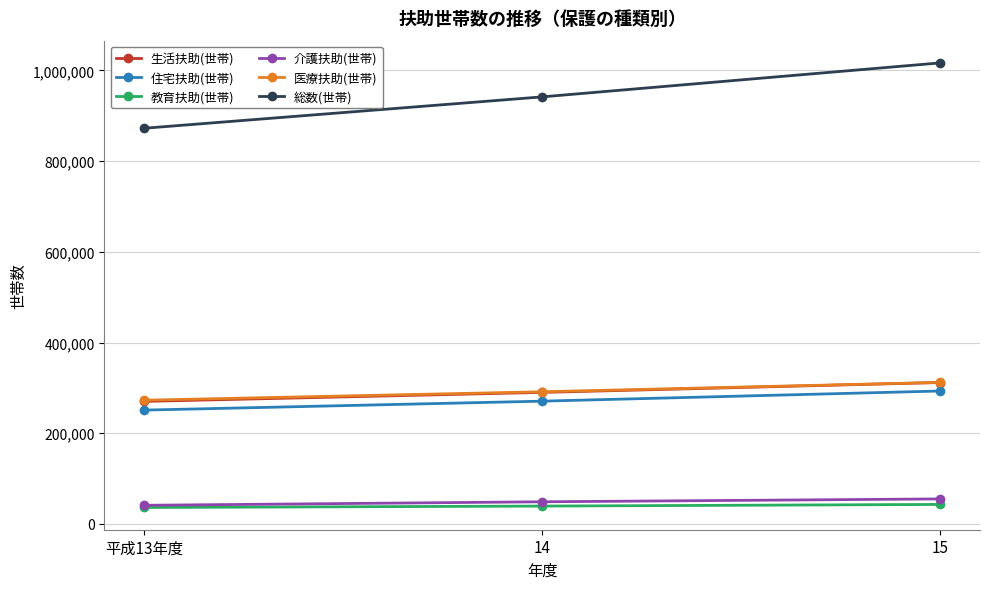

The value of 生活扶助(世帯) at 14 is 290059. True or false?

True